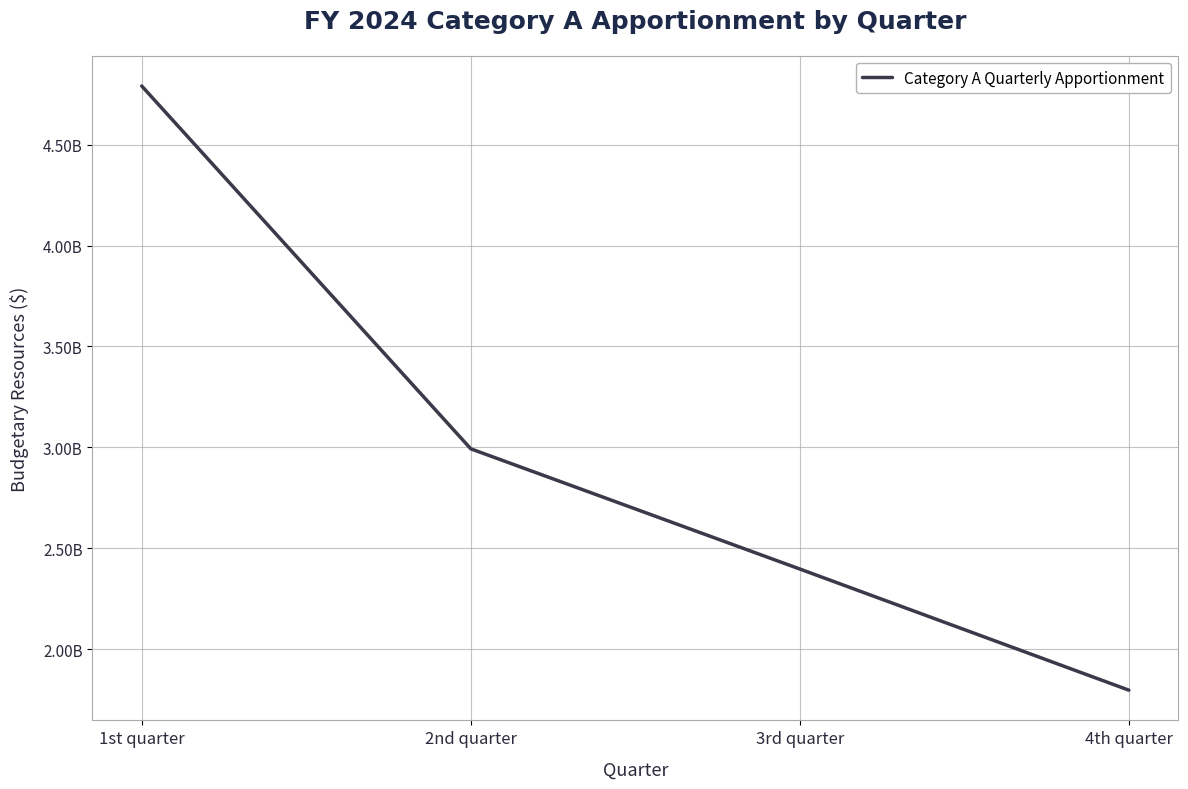

True or false: the data has more than 0 interior local peaks.

False